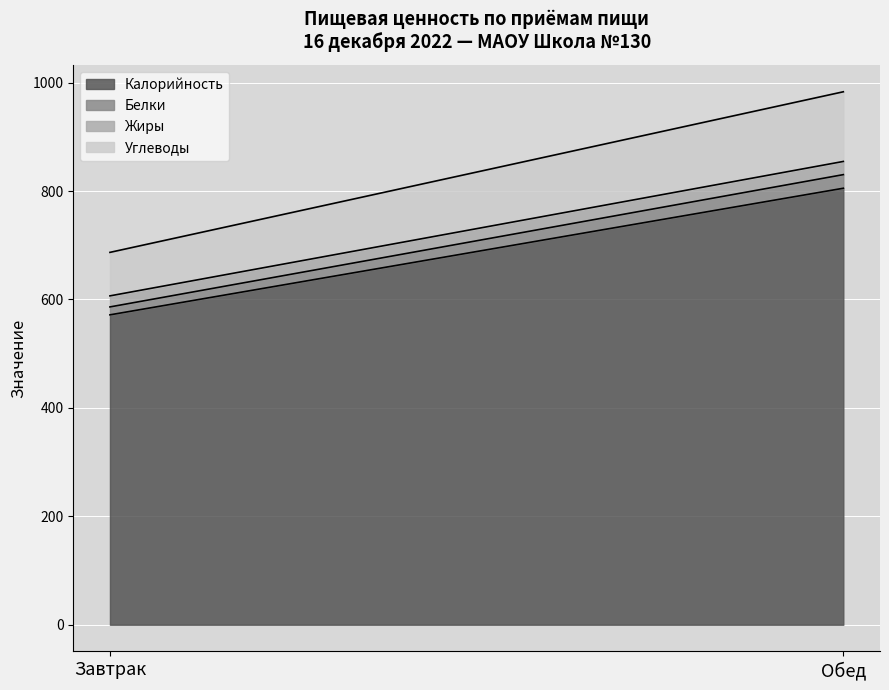

What is the sum of the Жиры values at Обед and Завтрак?

44.7